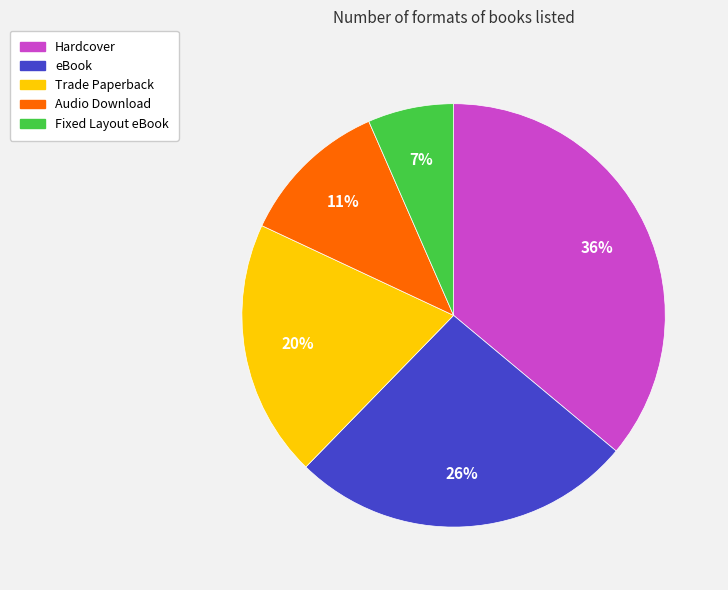

Rank the categories by value from lowest to highest.

Fixed Layout eBook, Audio Download, Trade Paperback, eBook, Hardcover